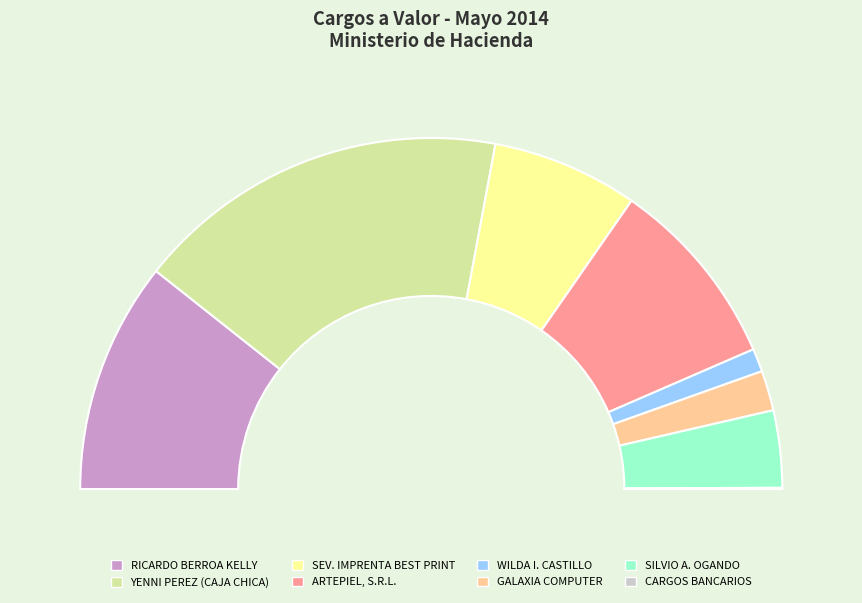

Does ARTEPIEL, S.R.L. represent more than half of the total?

No